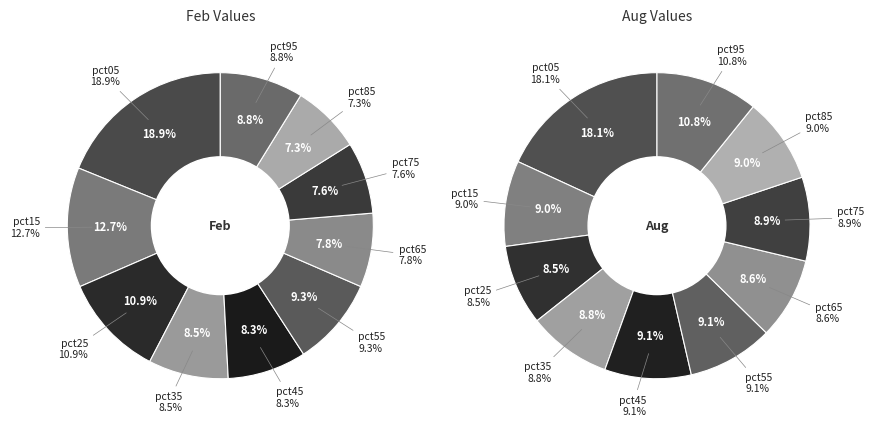

How many slices are in this pie chart?

10